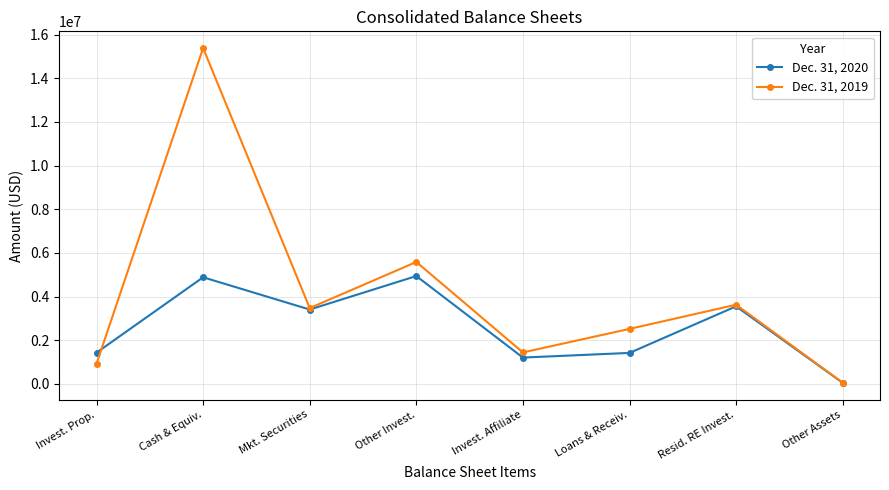

Is it true that Dec. 31, 2020 equals 2120188 at Invest. Affiliate?

False